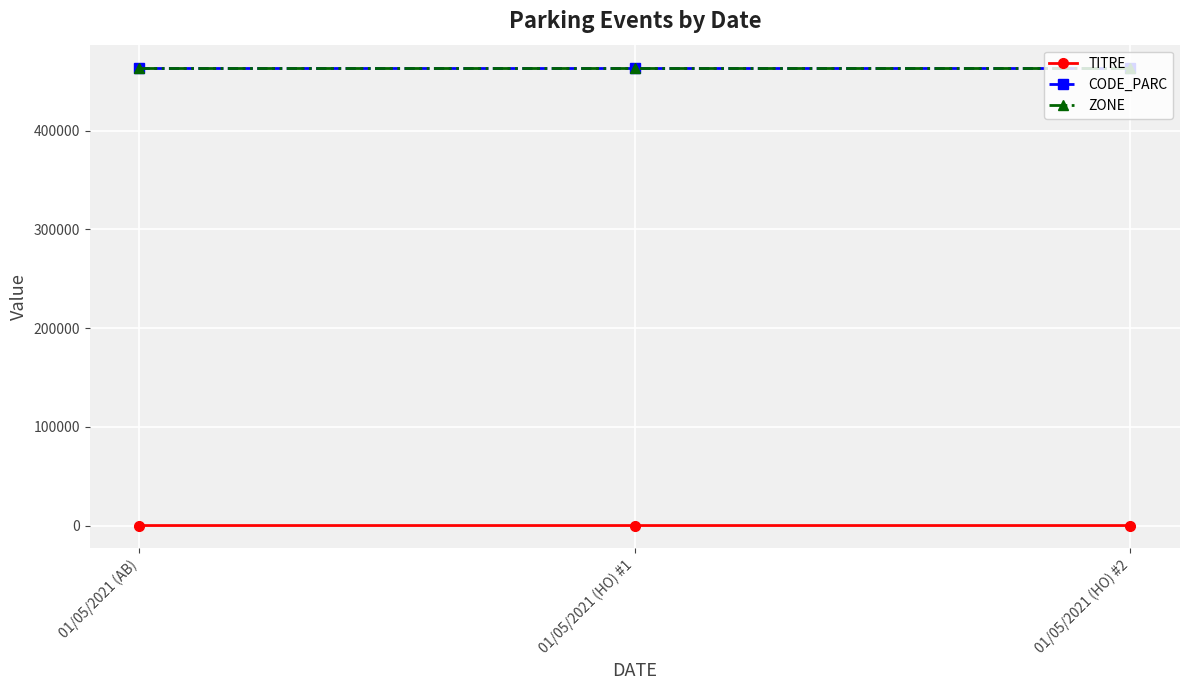

True or false: ZONE has a value of 782941 at 01/05/2021 (HO) #1.

False